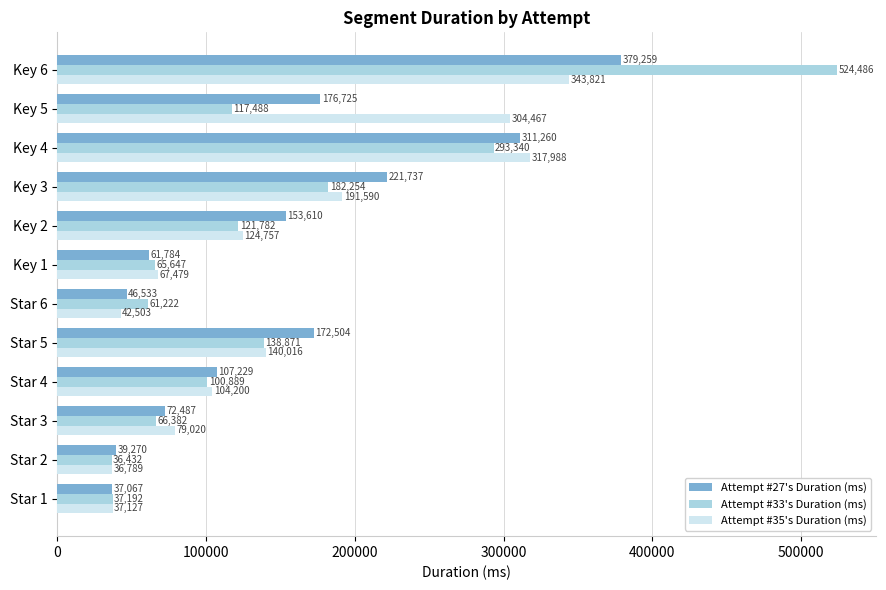

How many values in the Attempt #33's Duration (ms) series are below 117488?

6